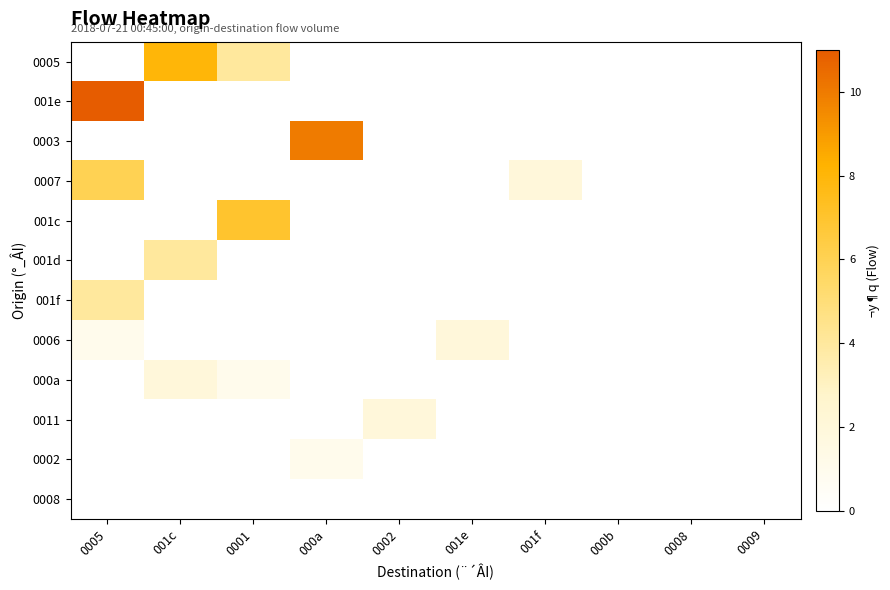

Reading left to right, list all the values displayed in this chart.

0005: 0005=0	001c=8	0001=4	000a=0	0002=0	001e=0	001f=0	000b=0	0008=0	0009=0
001e: 0005=11	001c=0	0001=0	000a=0	0002=0	001e=0	001f=0	000b=0	0008=0	0009=0
0003: 0005=0	001c=0	0001=0	000a=10	0002=0	001e=0	001f=0	000b=0	0008=0	0009=0
0007: 0005=6	001c=0	0001=0	000a=0	0002=0	001e=0	001f=2	000b=0	0008=0	0009=0
001c: 0005=0	001c=0	0001=7	000a=0	0002=0	001e=0	001f=0	000b=0	0008=0	0009=0
001d: 0005=0	001c=4	0001=0	000a=0	0002=0	001e=0	001f=0	000b=0	0008=0	0009=0
001f: 0005=4	001c=0	0001=0	000a=0	0002=0	001e=0	001f=0	000b=0	0008=0	0009=0
0006: 0005=1	001c=0	0001=0	000a=0	0002=0	001e=2	001f=0	000b=0	0008=0	0009=0
000a: 0005=0	001c=2	0001=1	000a=0	0002=0	001e=0	001f=0	000b=0	0008=0	0009=0
0011: 0005=0	001c=0	0001=0	000a=0	0002=2	001e=0	001f=0	000b=0	0008=0	0009=0
0002: 0005=0	001c=0	0001=0	000a=1	0002=0	001e=0	001f=0	000b=0	0008=0	0009=0
0008: 0005=0	001c=0	0001=0	000a=0	0002=0	001e=0	001f=0	000b=0	0008=0	0009=0